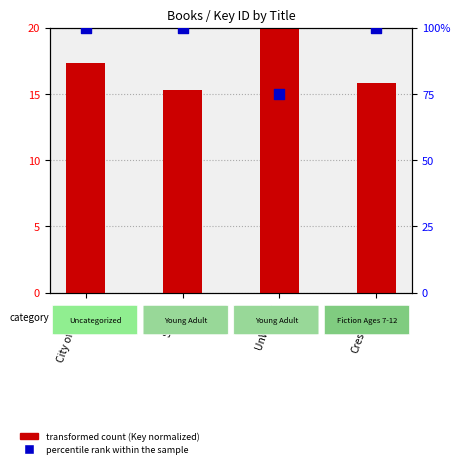

Which series has the largest total across all categories?

percentile rank within the sample